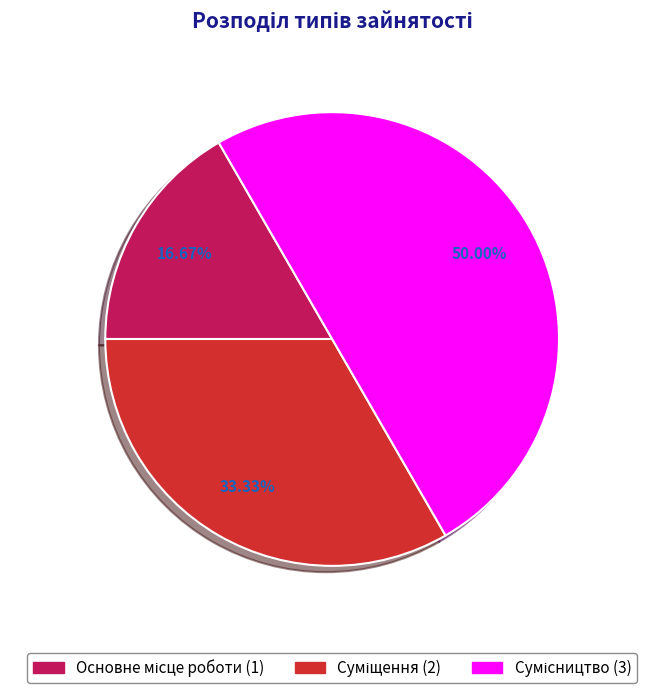

Approximately how many times larger is the value at Основне місце роботи compared to Сумісництво?

0.3